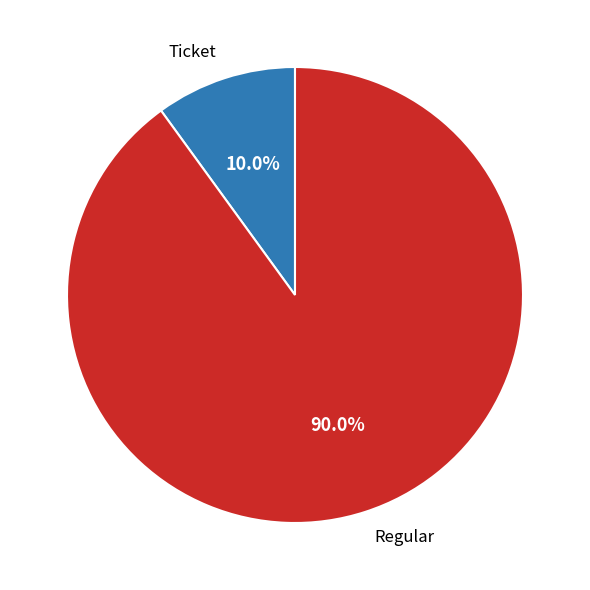

Which slice represents more than half of the pie?

Regular